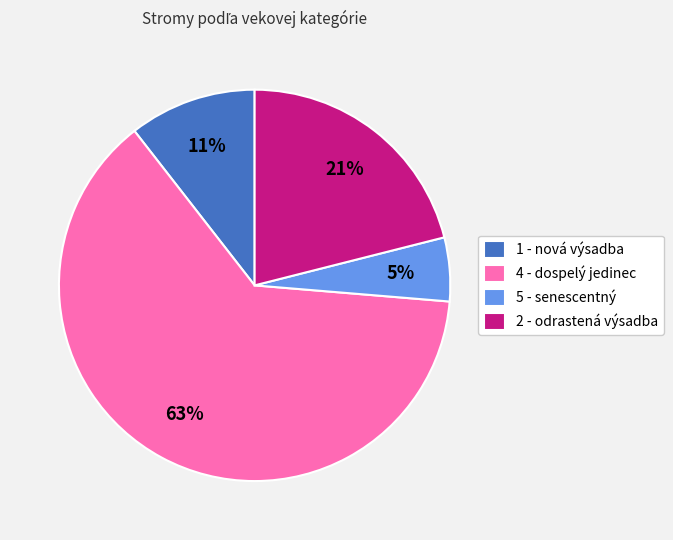

Does any single category account for the majority?

Yes